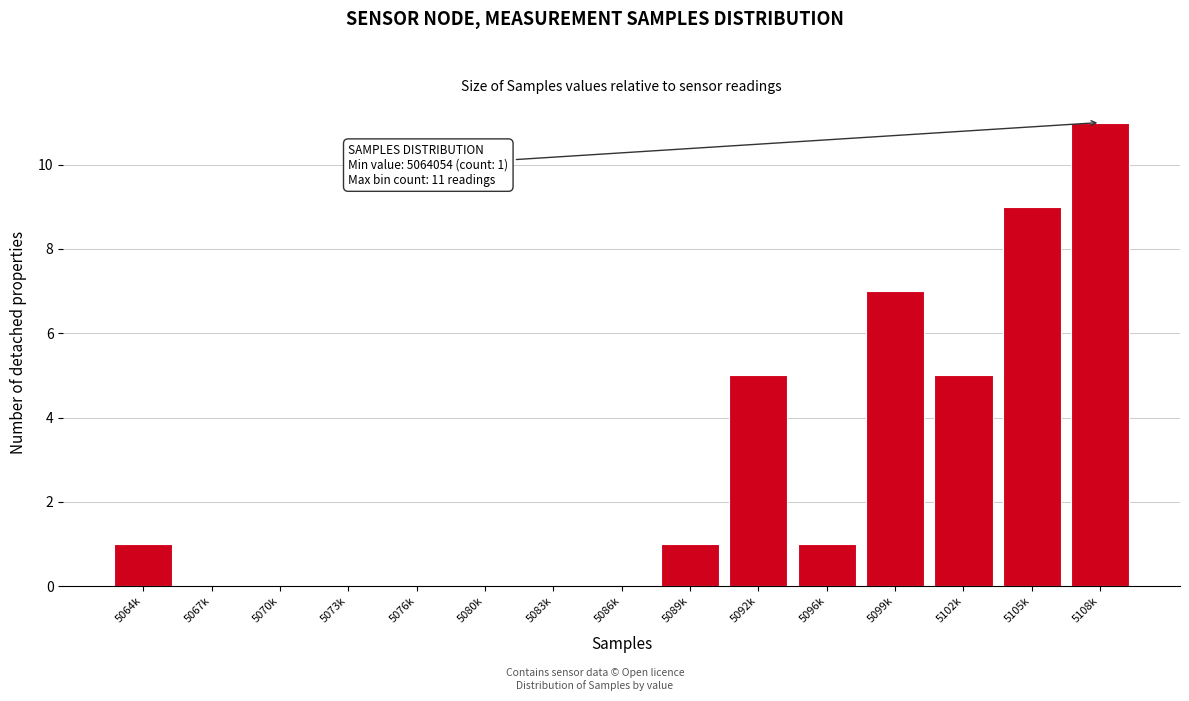

Reading left to right, transcribe all the data shown in this chart.

5064k=1	5067k=0	5070k=0	5073k=0	5076k=0	5080k=0	5083k=0	5086k=0	5089k=1	5092k=5	5096k=1	5099k=7	5102k=5	5105k=9	5108k=11